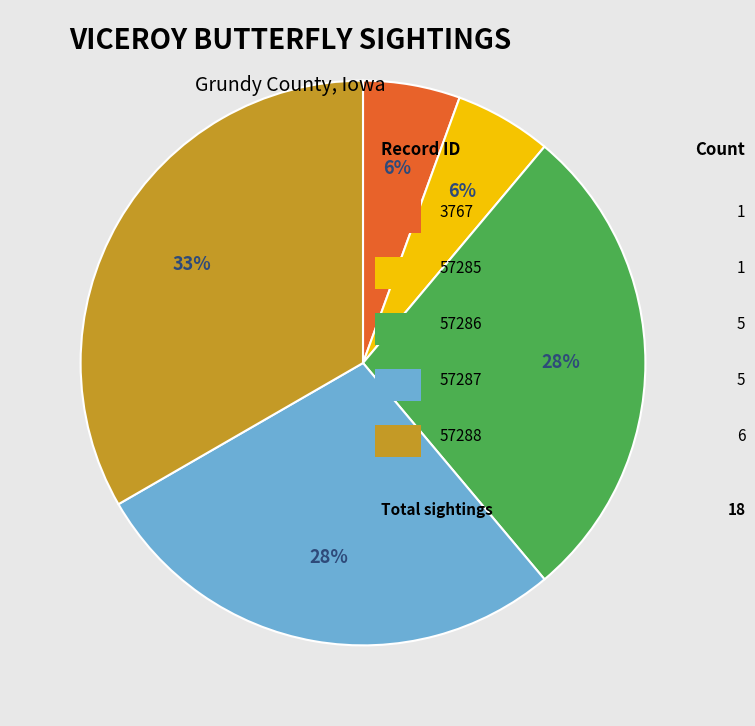

Is there a majority slice in this chart?

No